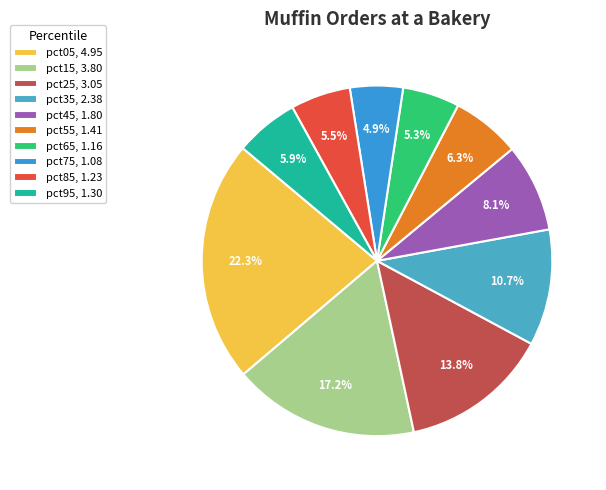

What is the largest slice in the pie chart?

pct05